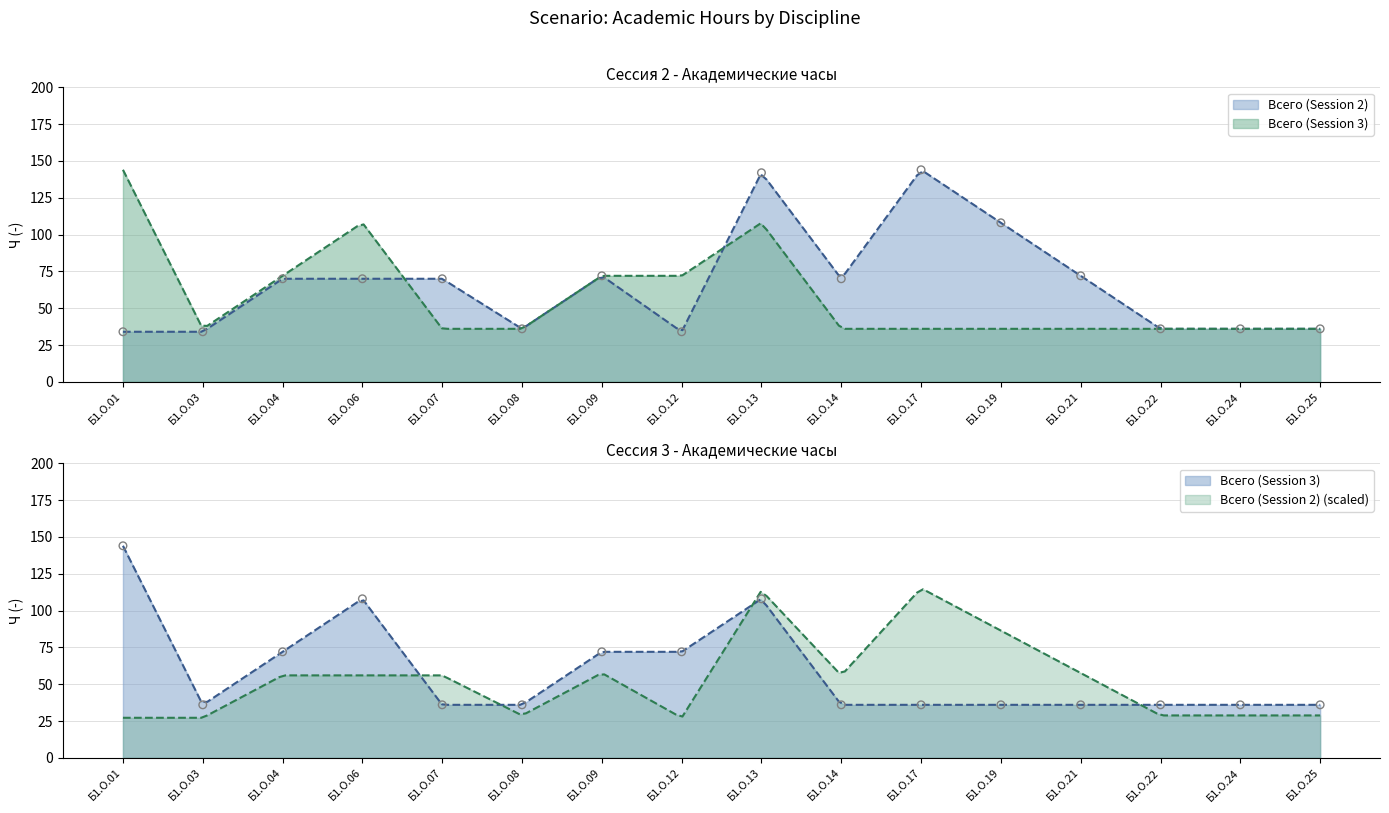

Is the value of Всего (Session 2) at Б1.О.14 greater than the value of Всего (Session 3) at Б1.О.17?

Yes